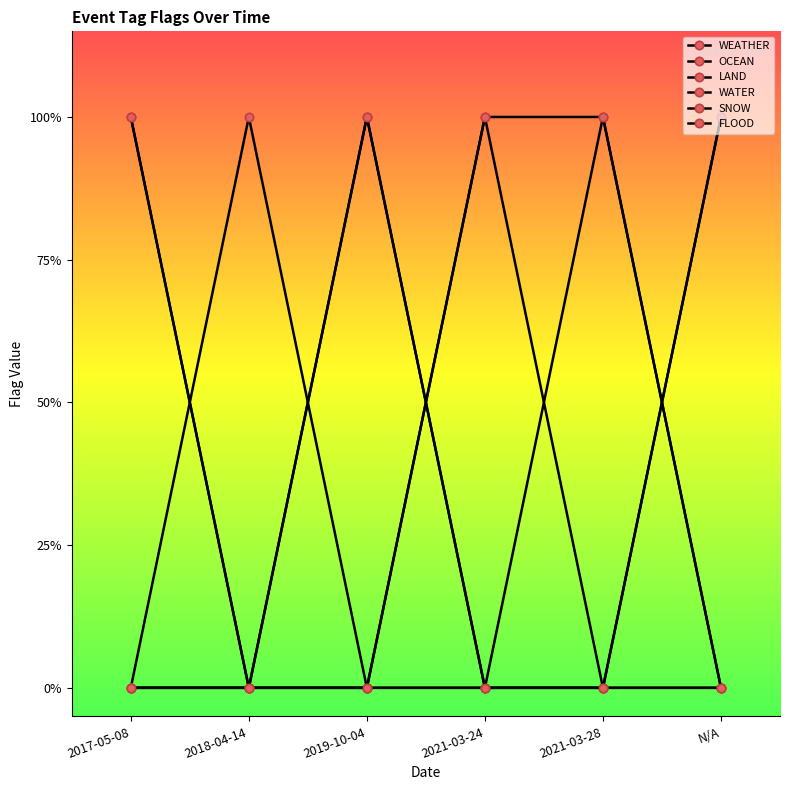

True or false: LAND has more than 0 points higher than both neighbors.

False